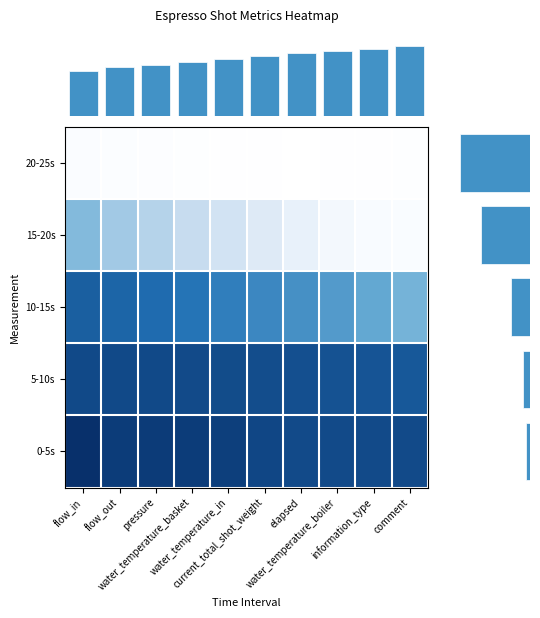

Reading left to right, extract all data points from this chart.

0-5s: flow_in=0.0	flow_out=0.4	pressure=0.3	water_temperature_basket=0.4	water_temperature_in=0.5	current_total_shot_weight=0.7	elapsed=0.8	water_temperature_boiler=0.8	information_type=0.8	comment=0.8
5-10s: flow_in=0.7	flow_out=0.7	pressure=0.7	water_temperature_basket=0.8	water_temperature_in=0.8	current_total_shot_weight=0.8	elapsed=0.9	water_temperature_boiler=1.0	information_type=1.1	comment=1.2
10-15s: flow_in=1.4	flow_out=1.5	pressure=1.7	water_temperature_basket=2.0	water_temperature_in=2.2	current_total_shot_weight=2.5	elapsed=2.8	water_temperature_boiler=3.1	information_type=3.5	comment=3.9
15-20s: flow_in=4.2	flow_out=4.8	pressure=5.2	water_temperature_basket=5.6	water_temperature_in=6.0	current_total_shot_weight=6.4	elapsed=6.8	water_temperature_boiler=7.2	information_type=7.6	comment=8.0
20-25s: flow_in=8.2	flow_out=8.4	pressure=8.6	water_temperature_basket=8.8	water_temperature_in=9.0	current_total_shot_weight=9.1	elapsed=9.2	water_temperature_boiler=9.1	information_type=9.0	comment=8.9